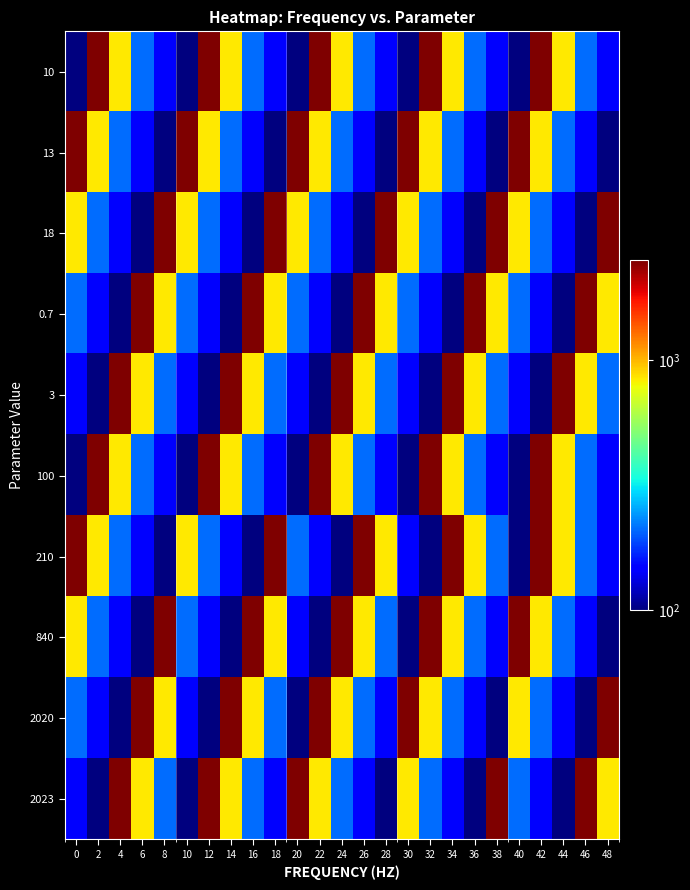

Which label corresponds to the largest value in the chart?

2